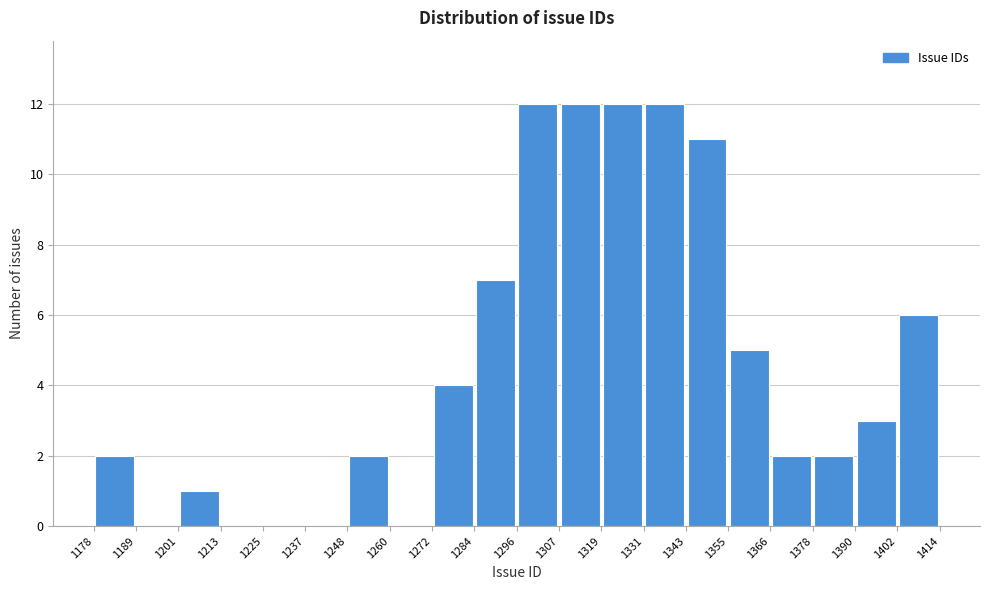

Reading left to right, transcribe this chart: for each bar, give the range it covers on the x-axis and its height. The values are not printed on the chart, so give them approximately, as read against the axis.

1178 to 1189: 2
1189 to 1201: 0
1201 to 1213: 1
1213 to 1225: 0
1225 to 1237: 0
1237 to 1248: 0
1248 to 1260: 2
1260 to 1272: 0
1272 to 1284: 4
1284 to 1296: 7
1296 to 1307: 12
1307 to 1319: 12
1319 to 1331: 12
1331 to 1343: 12
1343 to 1355: 11
1355 to 1366: 5
1366 to 1378: 2
1378 to 1390: 2
1390 to 1402: 3
1402 to 1414: 6